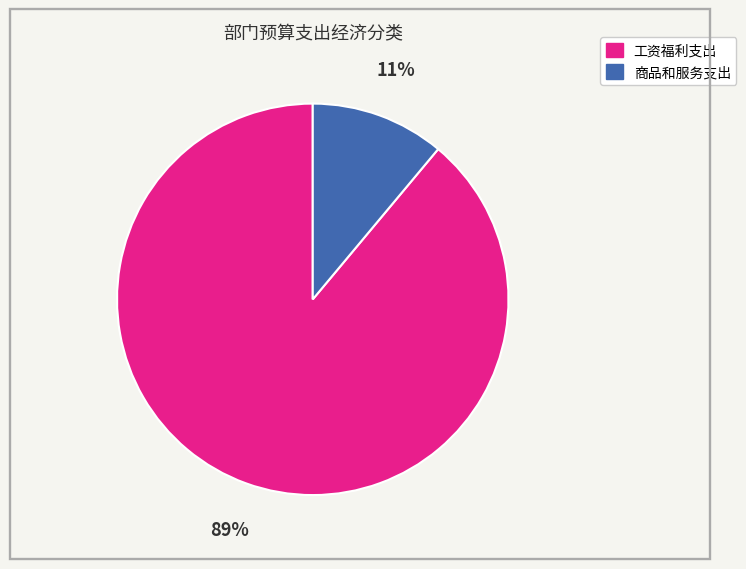

Approximately how many times larger is the value at 商品和服务支出 compared to 工资福利支出?

0.1